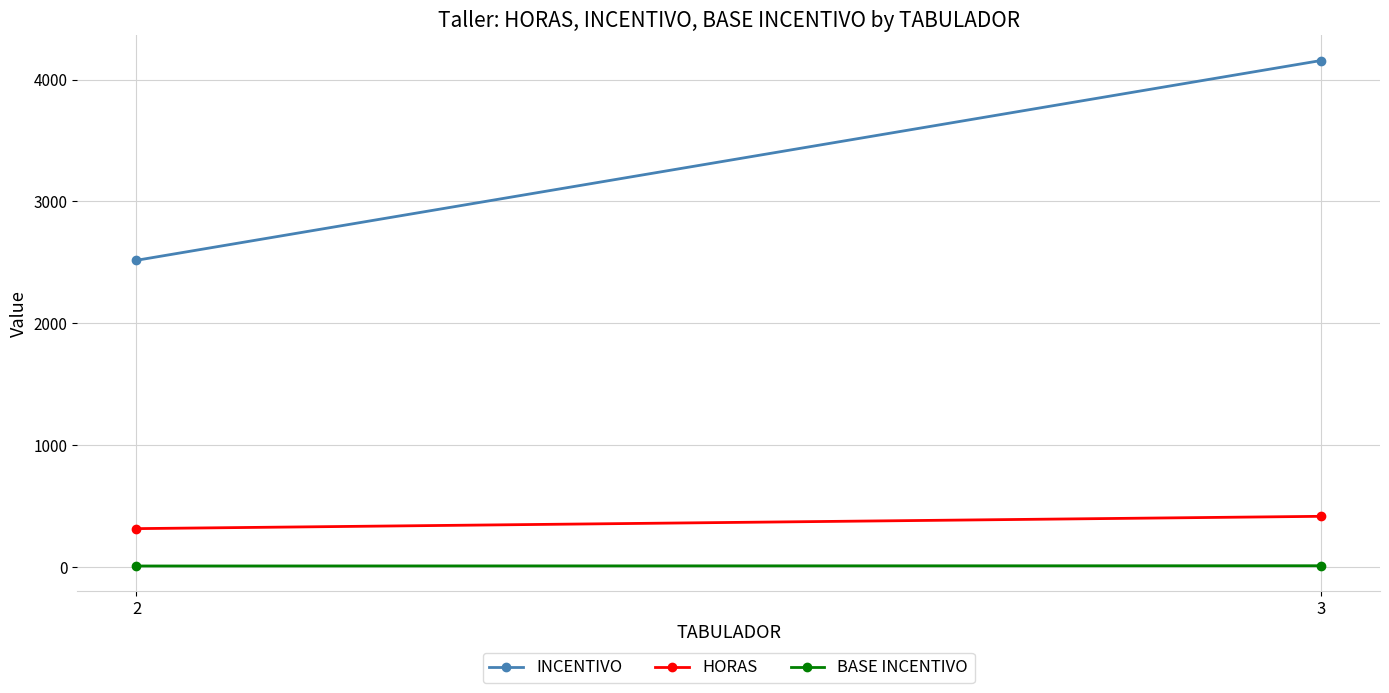

Which series has the largest range (max minus min)?

INCENTIVO